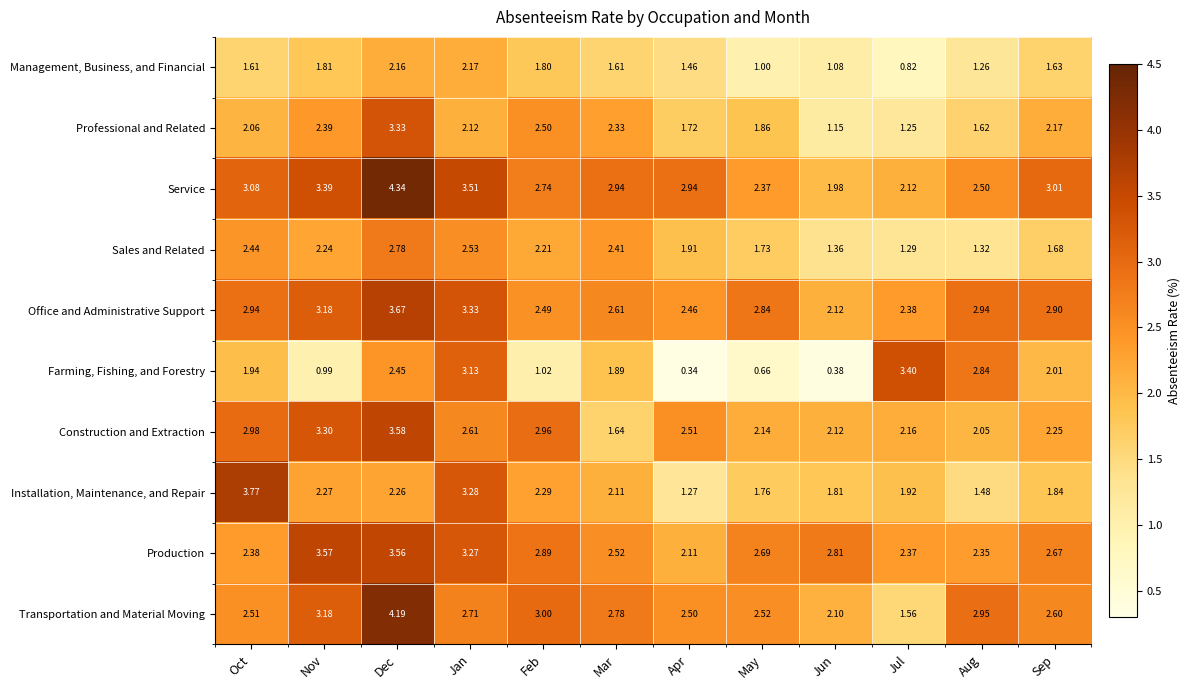

Which series has the largest total across all categories?

Service